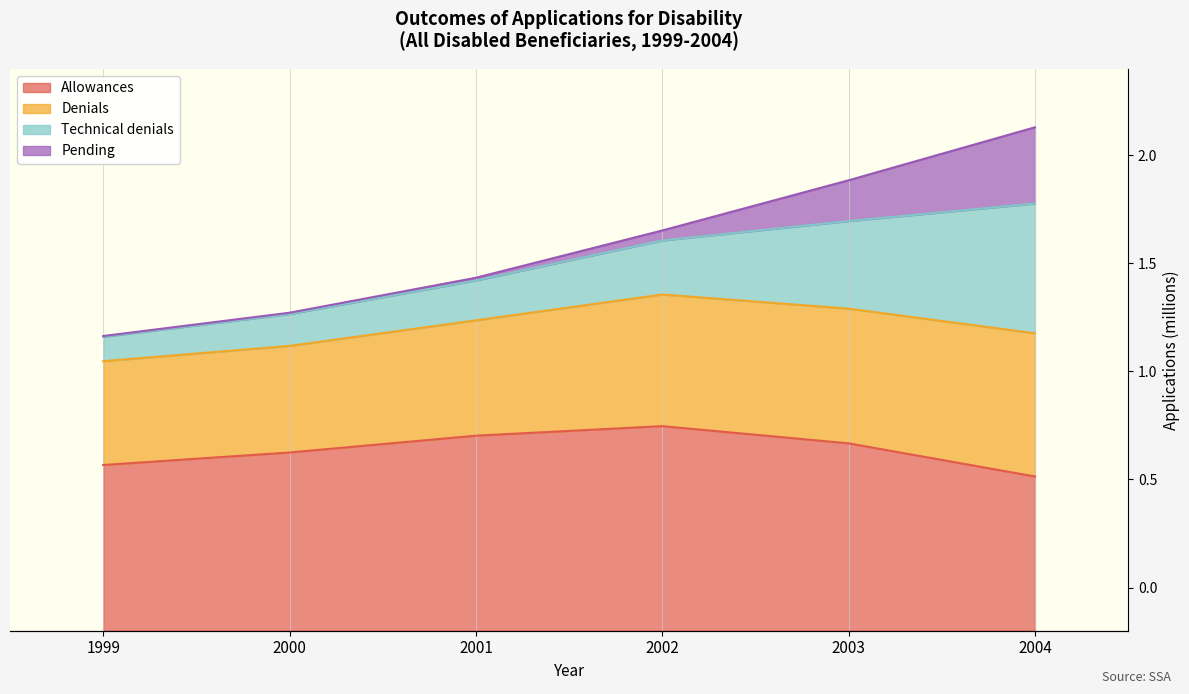

True or false: Denials has more than 2 points higher than both neighbors.

False